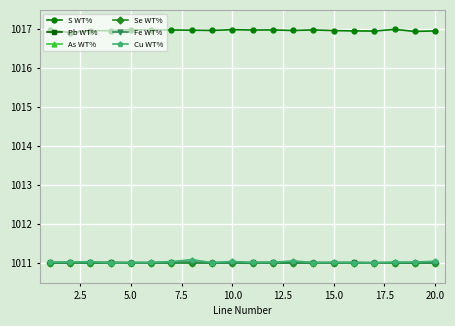

True or false: S WT% has more than 2 points higher than both neighbors.

True